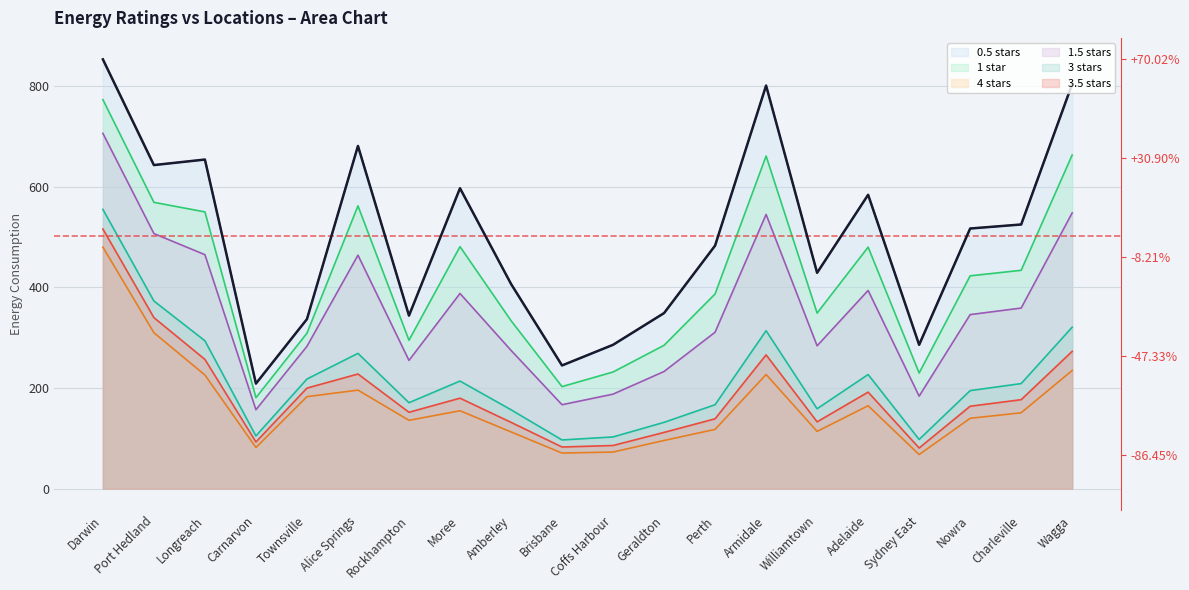

In 4 stars, how many points are higher than both neighbors (excluding endpoints)?

4